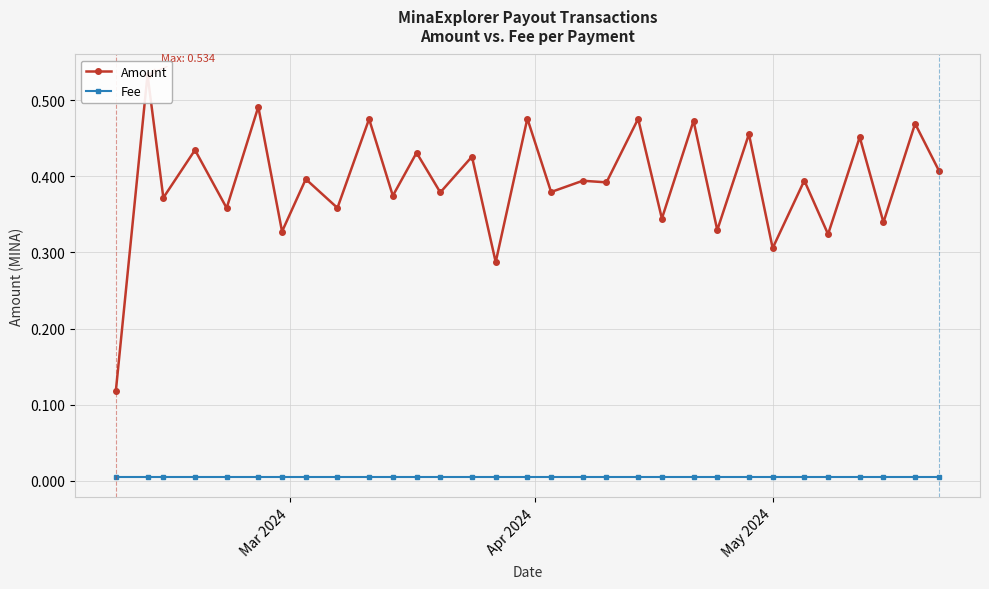

What is the maximum value for Amount?

0.5